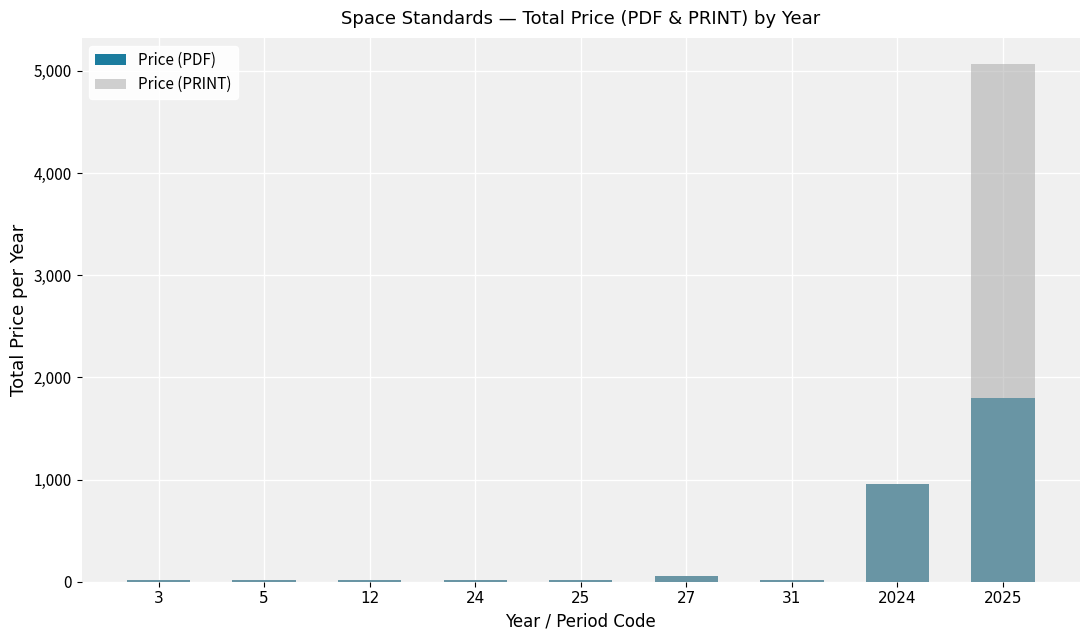

What is the approximate value of Price (PRINT) at 25?

20.0